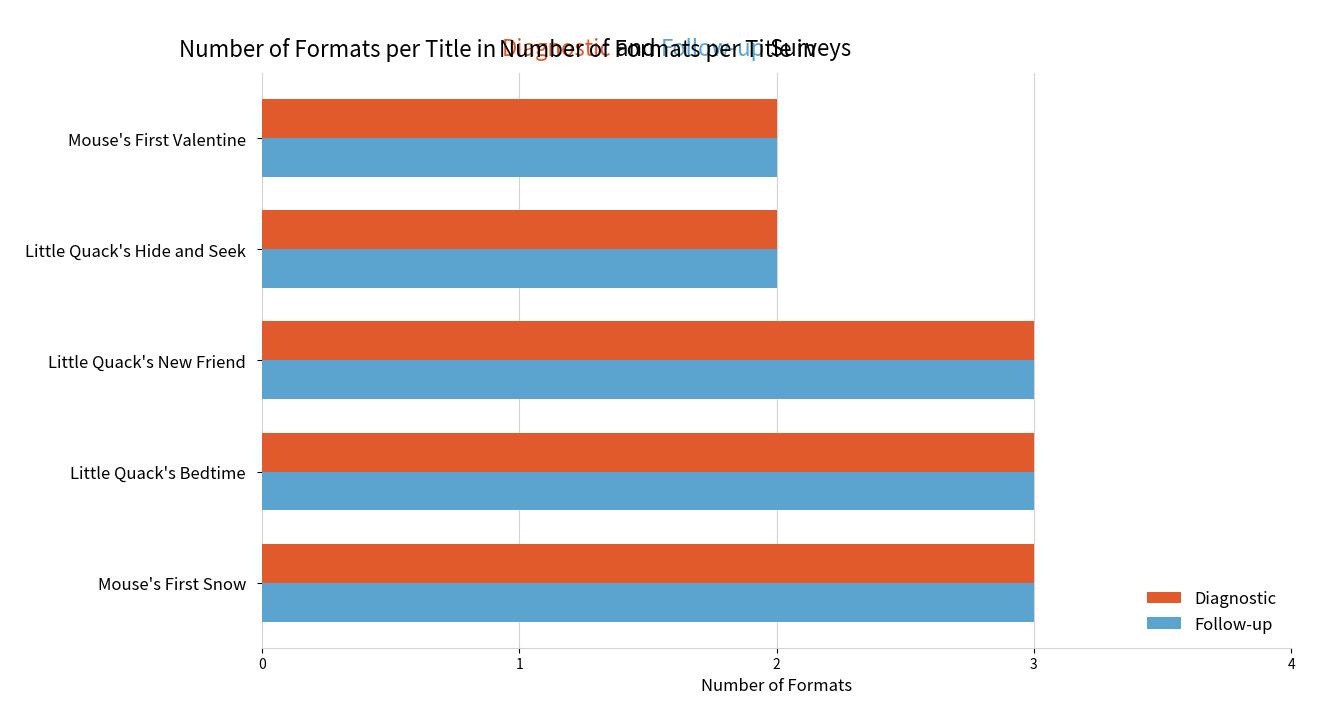

What is the sum of the Follow-up values at Little Quack's New Friend and Mouse's First Valentine?

5